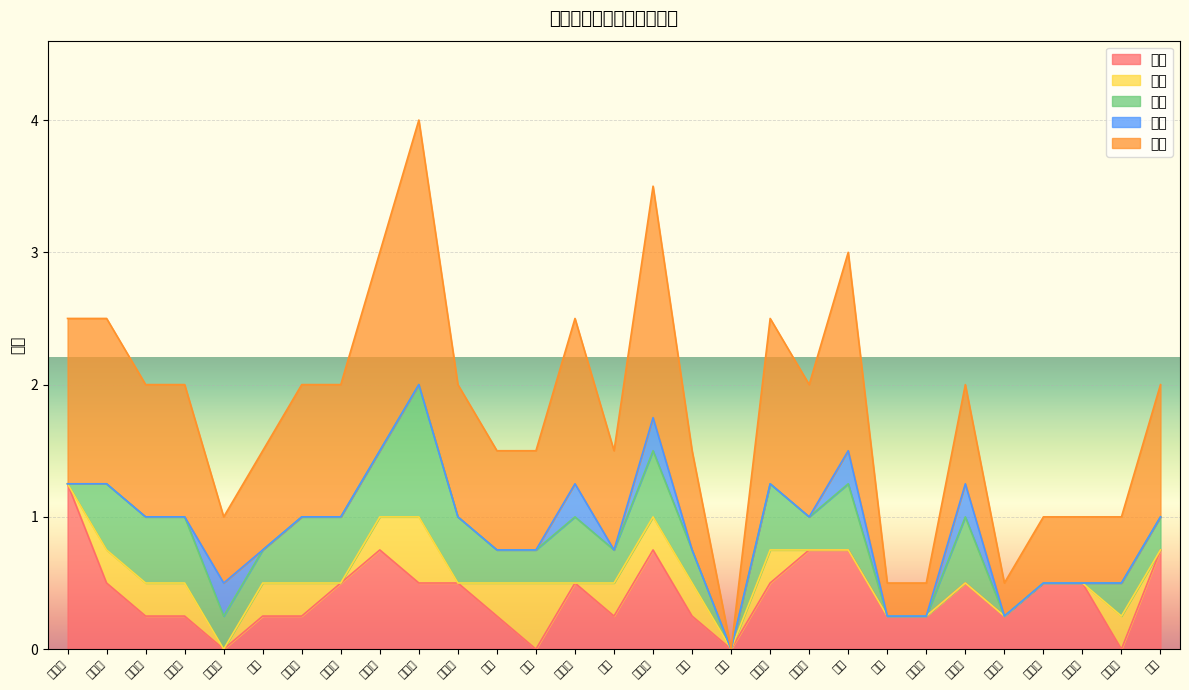

Rank the series at 邵文雅 from lowest to highest value.

科学, 人文, 思想, 身心, 总分